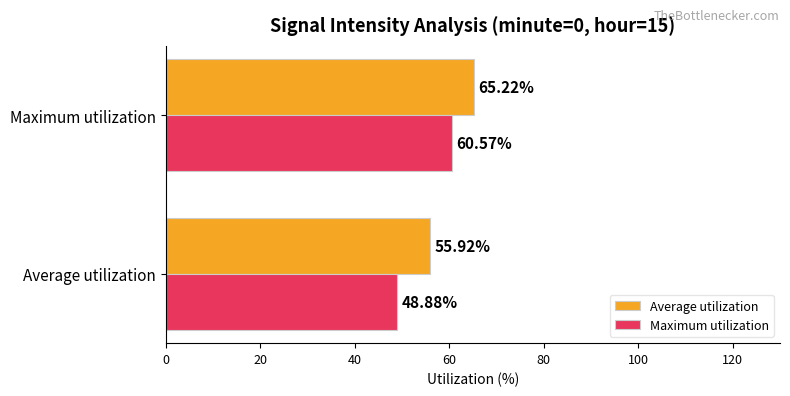

Rank the series at Maximum utilization from highest to lowest value.

Average utilization, Maximum utilization